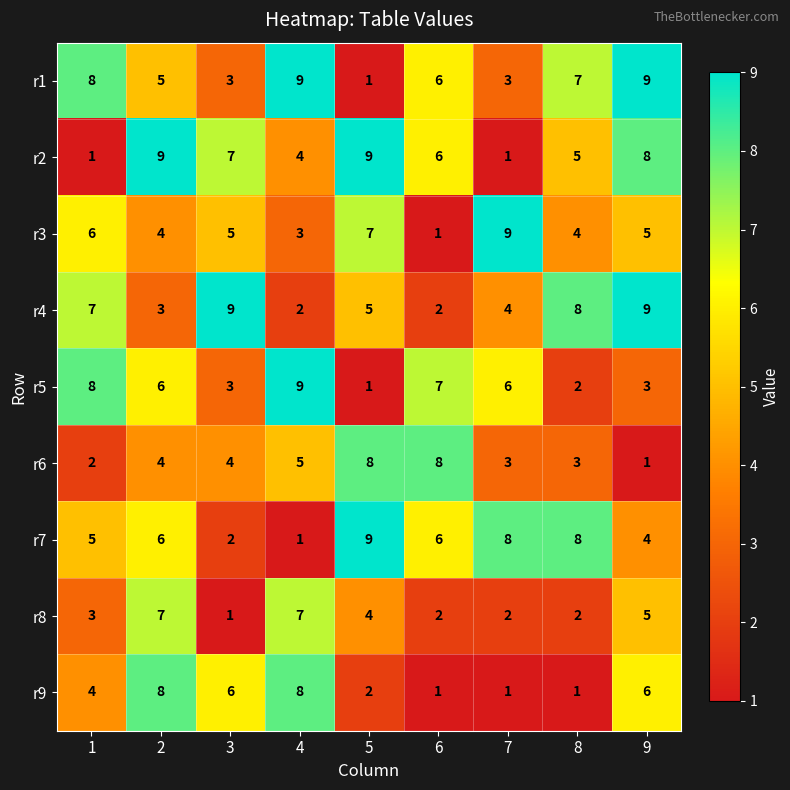

What is the difference between the maximum and minimum values in the r8 series?

6